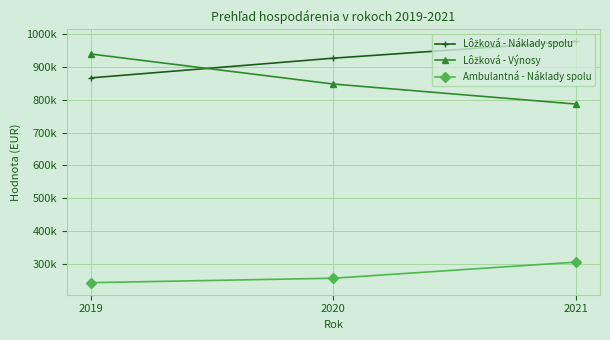

Where does the Ambulantná - Náklady spolu series first go above 255503?

2020